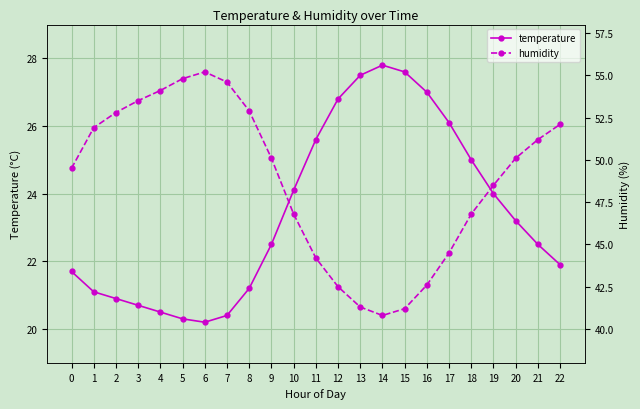

What value does the humidity series have at 12?

42.5